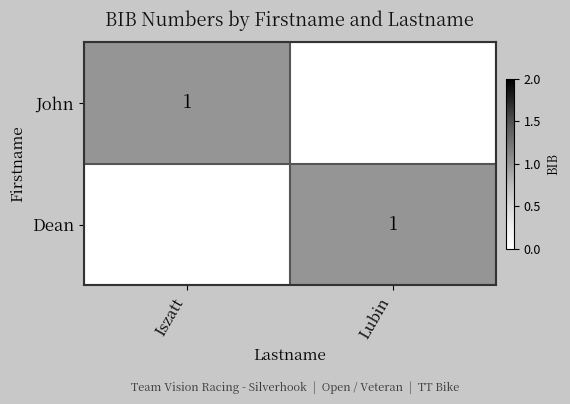

What is the difference between the highest and lowest values at Iszatt?

1